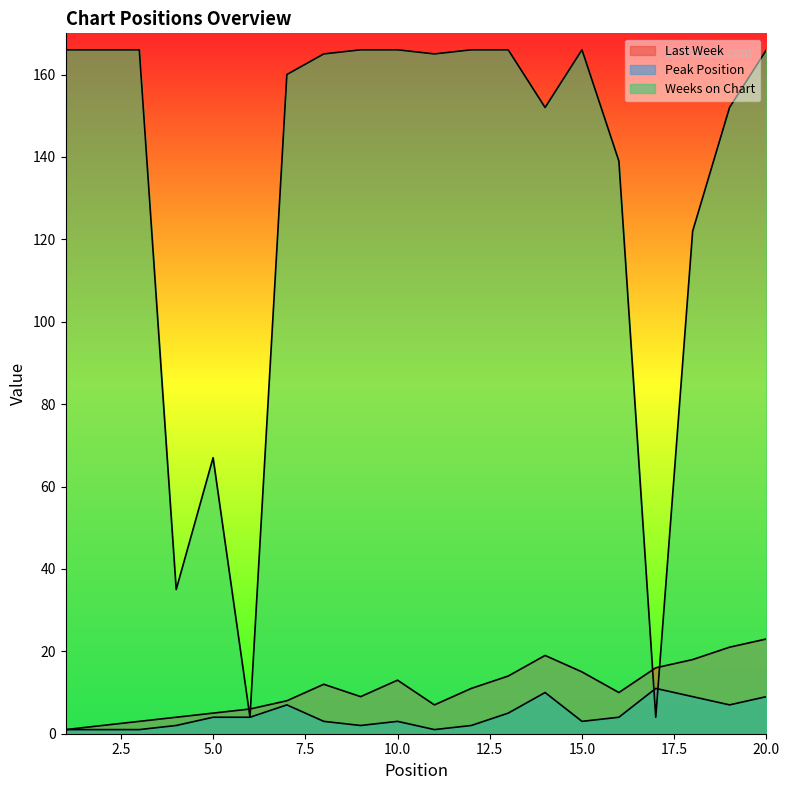

What is the difference between the Last Week values at 6 and 9?

3